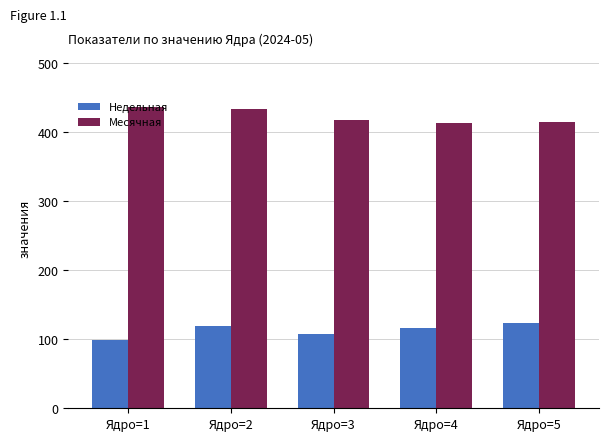

What is the spread (max minus min) of values at Ядро=4?

297